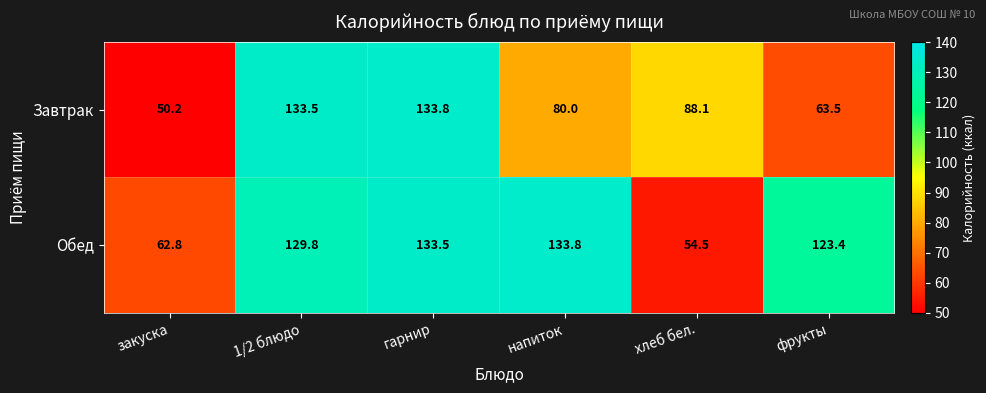

At which label is Завтрак closest to 92?

хлеб бел.